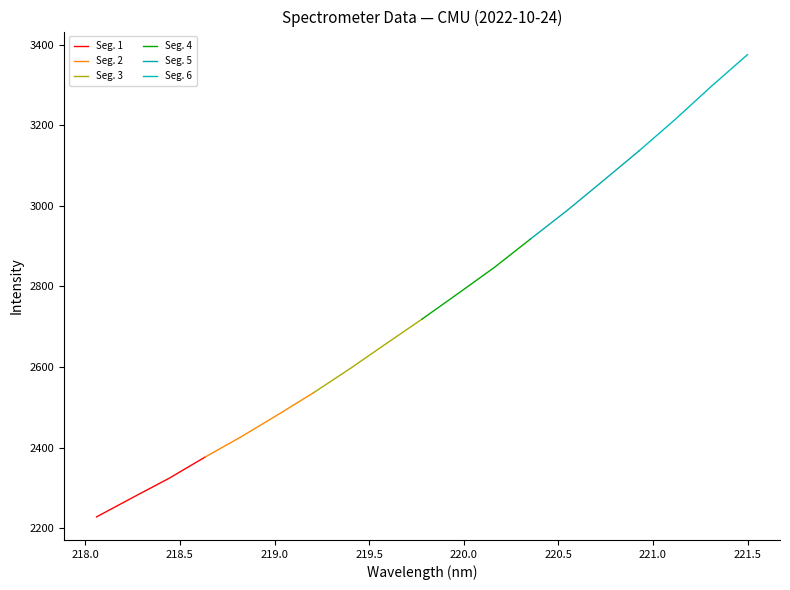

What is the lowest value of the Seg. 5 series?

2917.8